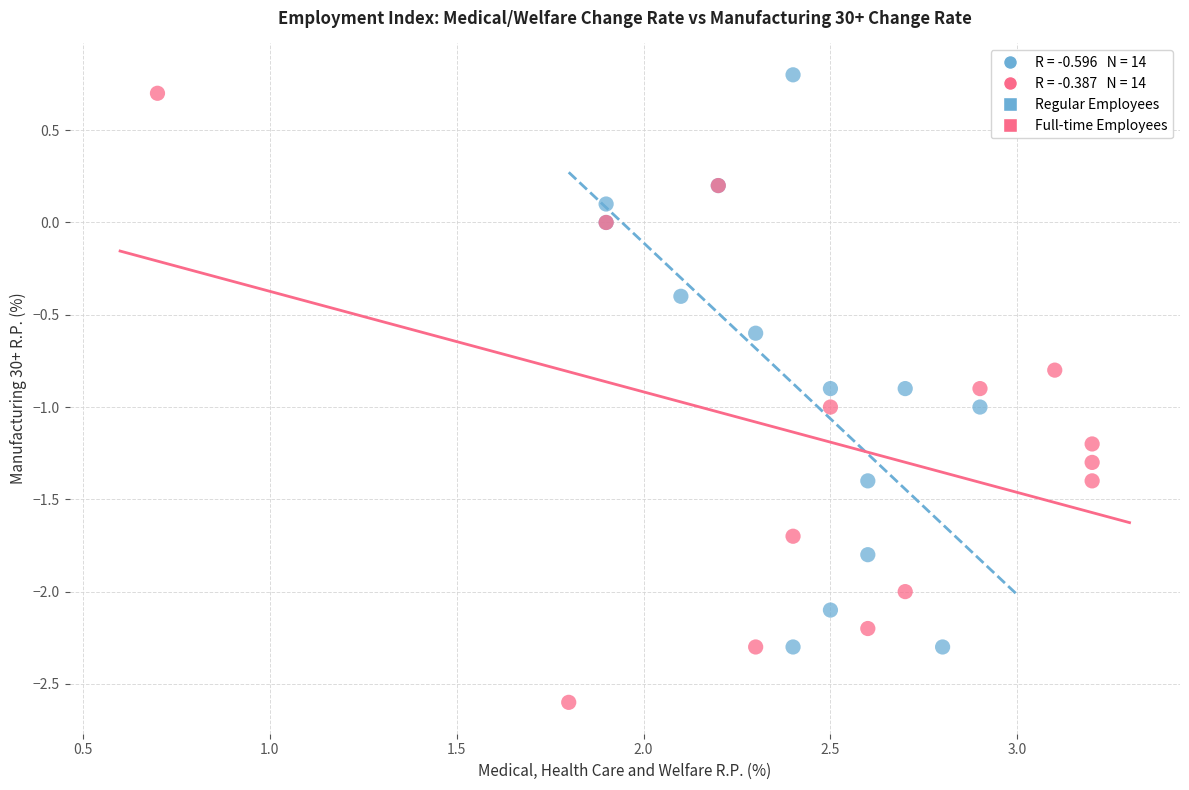

Which series has the widest spread of Y values?

Full-time Employees